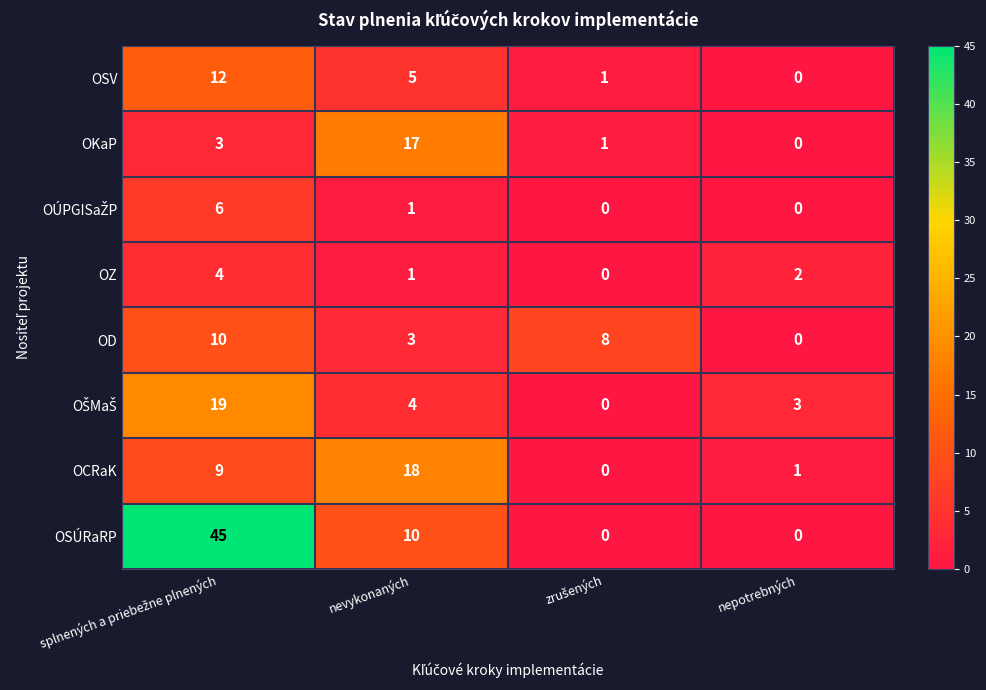

At how many categories does at least one series exceed 36?

1